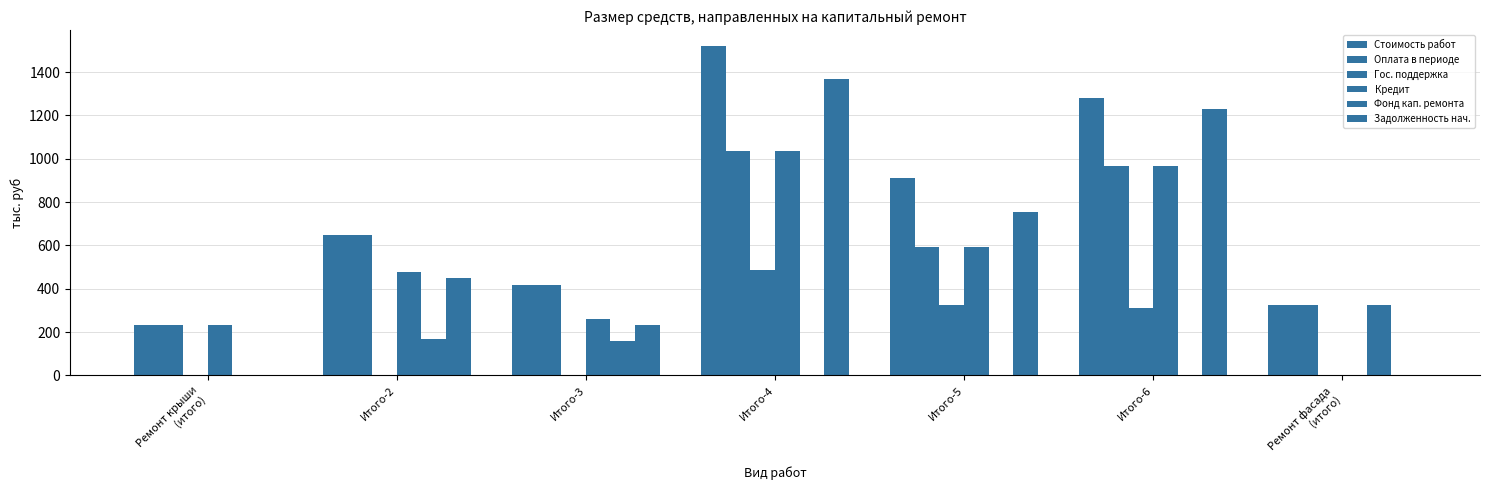

How many data points in Задолженность нач. are above 447?

4